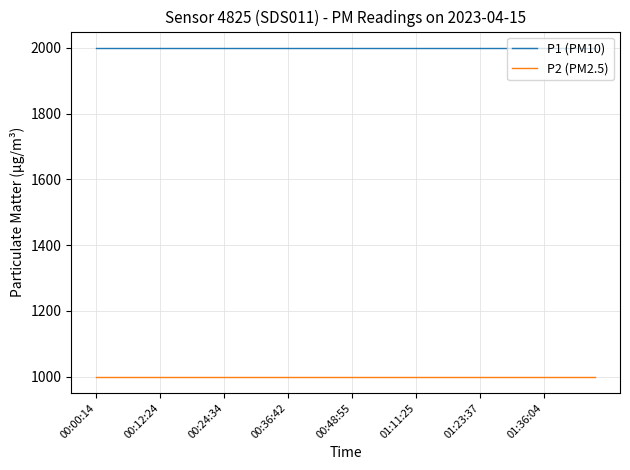

List the series in order of their peak value, highest first.

P1 (PM10), P2 (PM2.5)